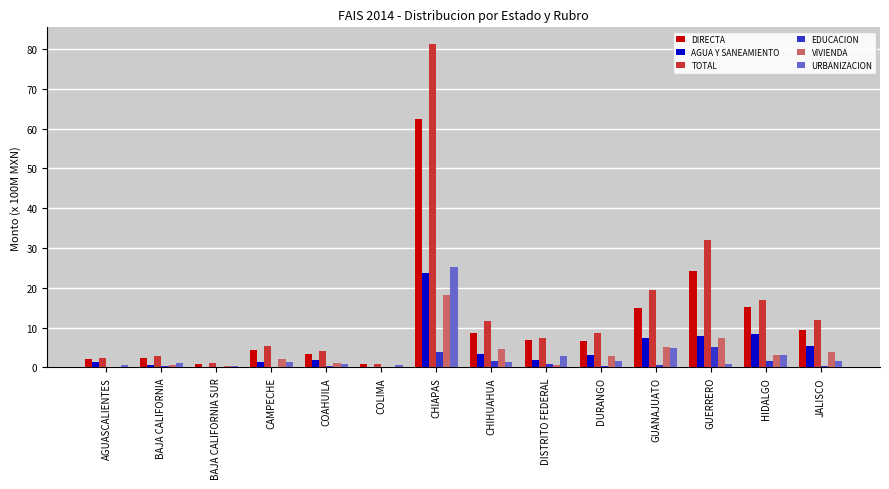

Is it true that TOTAL equals 11.6 at CHIHUAHUA?

True